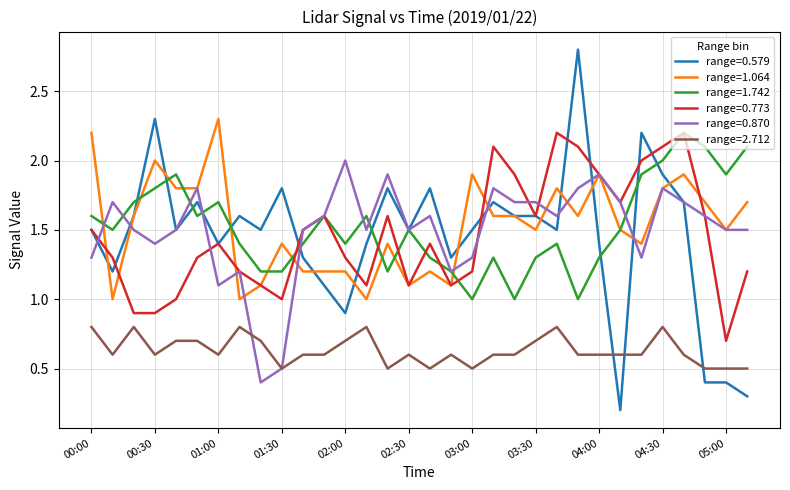

True or false: range=1.742 and range=2.712 cross at least once.

False